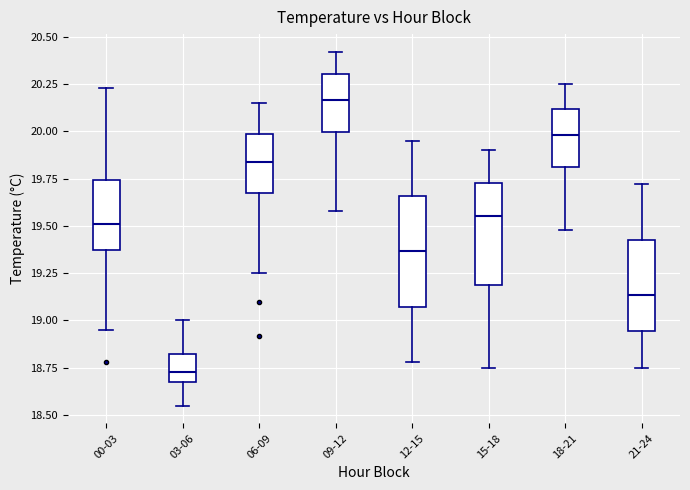

Reading left to right, read every box against the y-axis: the position of its median line, the range the box covers, and the ends of its whiskers. The values are not printed on the chart, so give them approximately, as read against the axis.

00-03: median 19.50, box 19.40 to 19.75, whiskers 18.95 to 20.25
03-06: median 18.75, box 18.70 to 18.80, whiskers 18.55 to 19.00
06-09: median 19.85, box 19.65 to 20.00, whiskers 19.25 to 20.15
09-12: median 20.15, box 20.00 to 20.30, whiskers 19.60 to 20.40
12-15: median 19.35, box 19.05 to 19.65, whiskers 18.80 to 19.95
15-18: median 19.55, box 19.20 to 19.75, whiskers 18.75 to 19.90
18-21: median 20.00, box 19.80 to 20.10, whiskers 19.50 to 20.25
21-24: median 19.15, box 18.95 to 19.45, whiskers 18.75 to 19.70